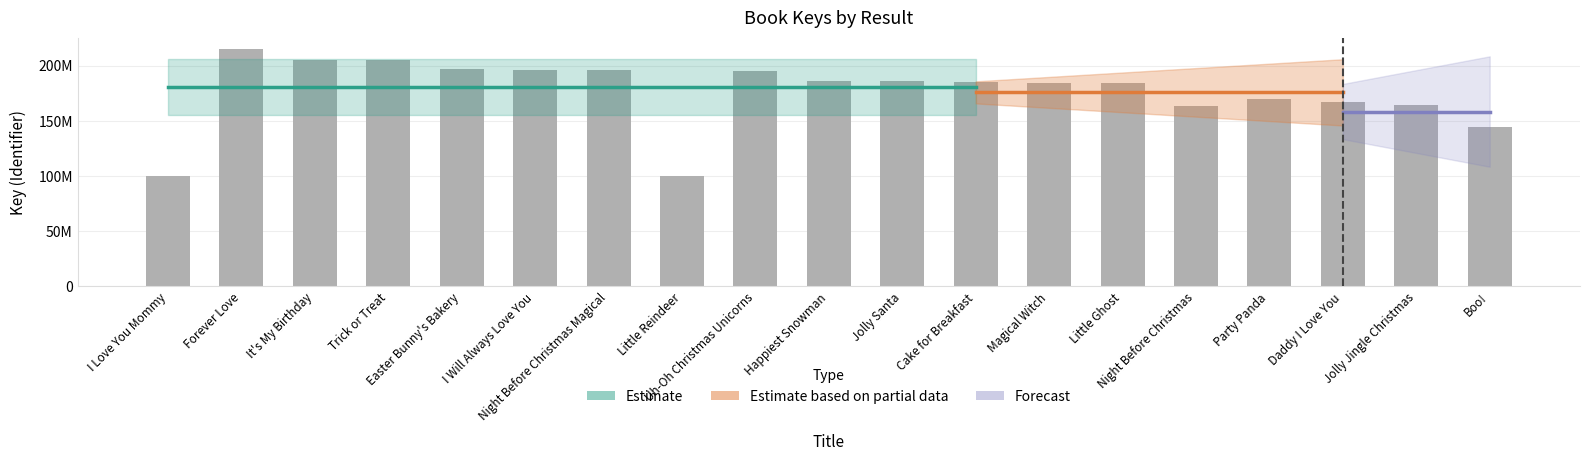

What is the ratio of the value at Jolly Santa to the value at Happiest Snowman?

1.0